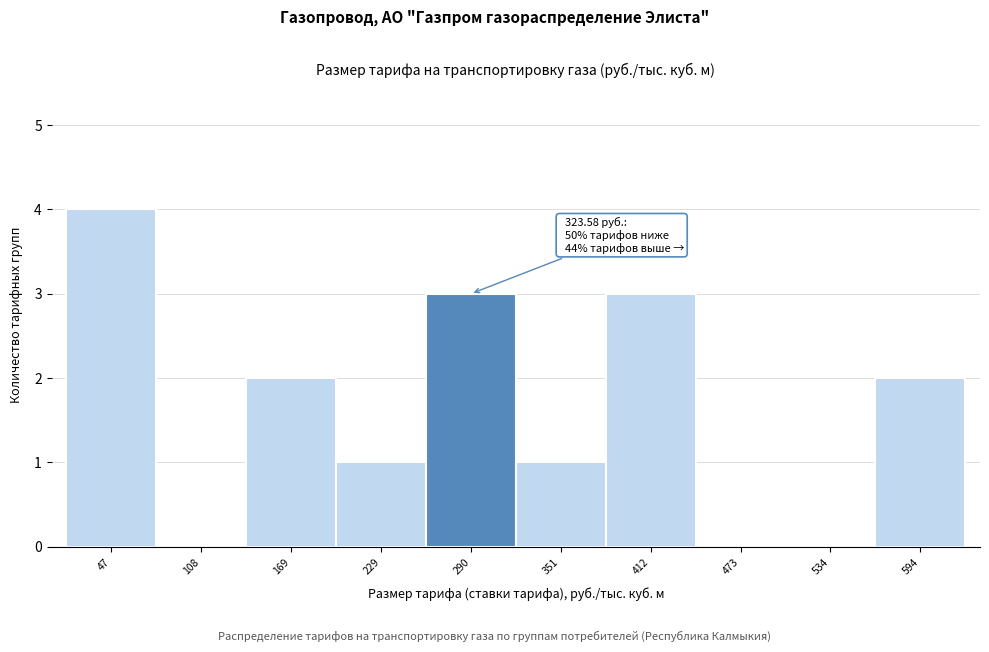

Reading left to right, list all the values displayed in this chart.

47=4	108=0	169=2	229=1	290=3	351=1	412=3	473=0	534=0	594=2